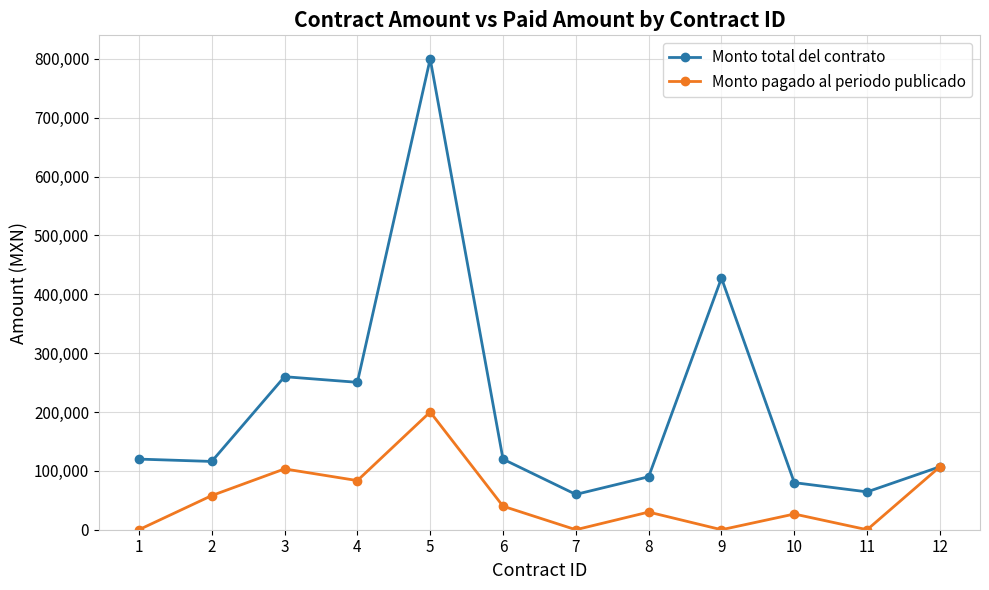

How many lines are shown in the chart?

2